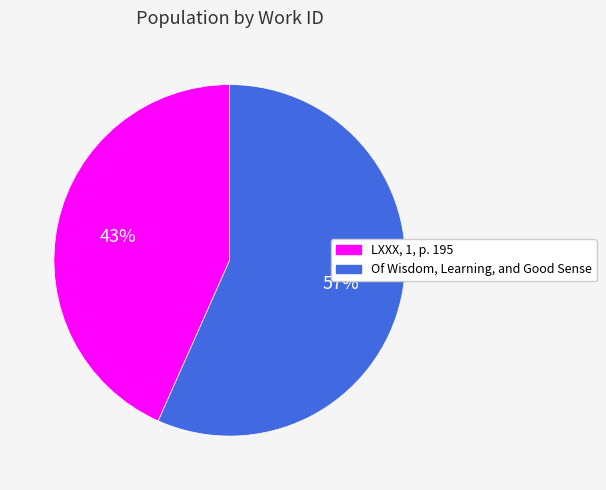

Is it true that LXXX, 1, p. 195 is 43% of the pie?

True